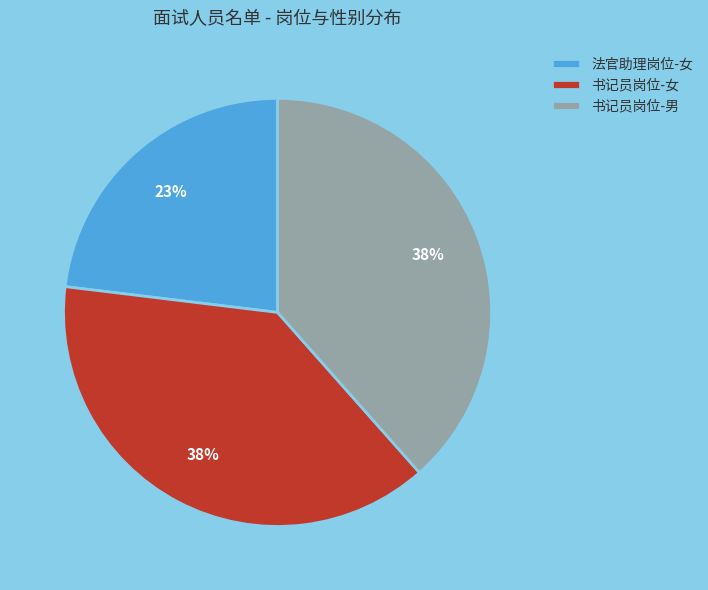

Do 书记员岗位-女 and 书记员岗位-男 together represent more than half of the pie?

Yes